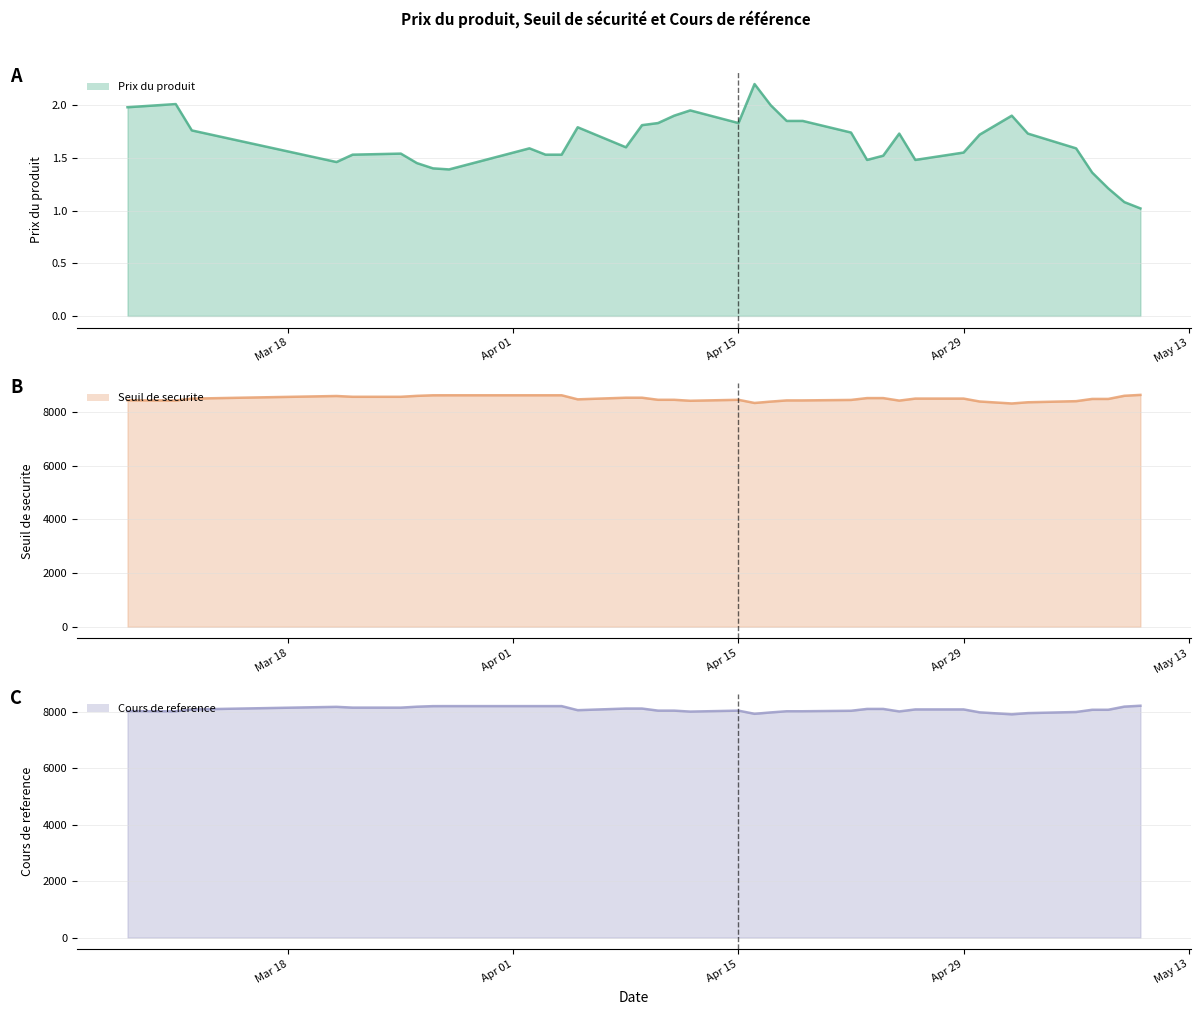

True or false: Prix du produit (line) and Seuil de securite (line) intersect in this chart.

False